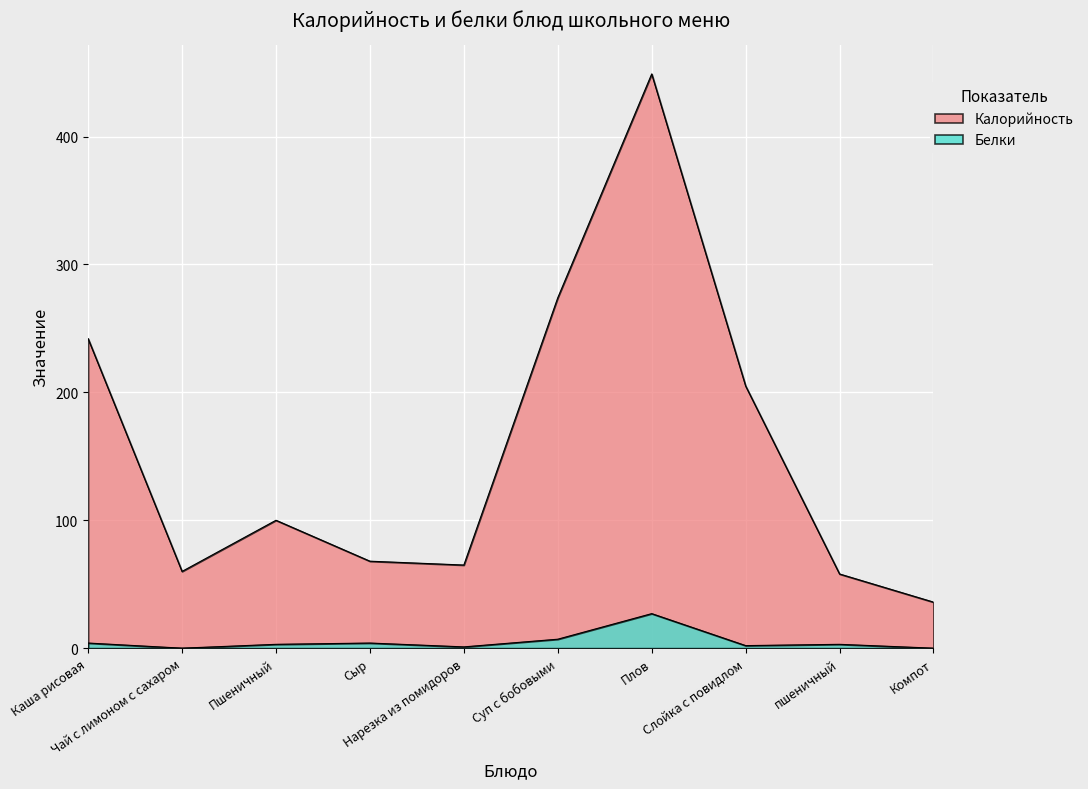

Reading left to right, extract all data points from this chart.

Калорийность: Каша рисовая=242	Чай с лимоном с сахаром=60	Пшеничный=100	Сыр=68	Нарезка из помидоров=65	Суп с бобовыми=274	Плов=449	Слойка с повидлом=205	пшеничный=58	Компот=36
Белки: Каша рисовая=4	Чай с лимоном с сахаром=0	Пшеничный=3	Сыр=4	Нарезка из помидоров=1	Суп с бобовыми=7	Плов=27	Слойка с повидлом=2	пшеничный=3	Компот=0